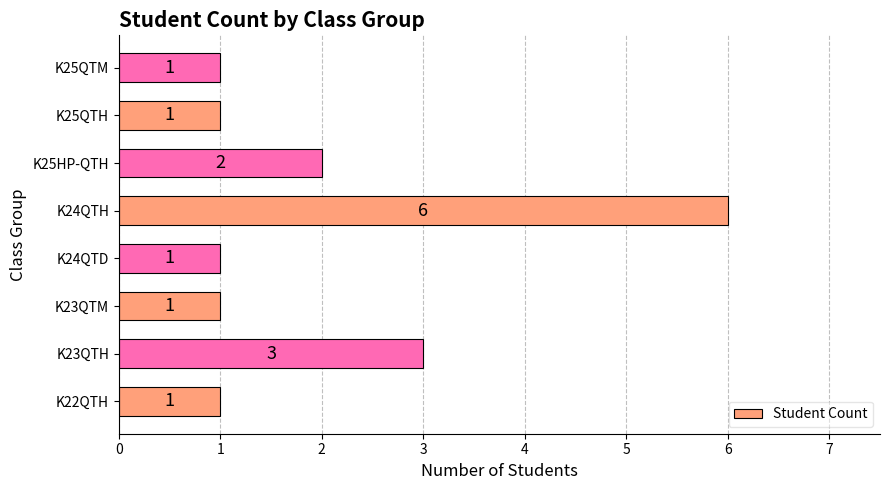

Which has a higher value, K25QTH or K24QTH?

K24QTH